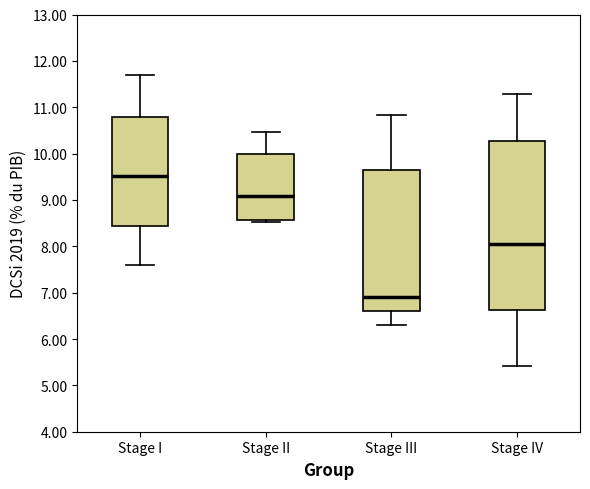

Which box is the tallest, from its lower edge to its upper edge?

Stage IV